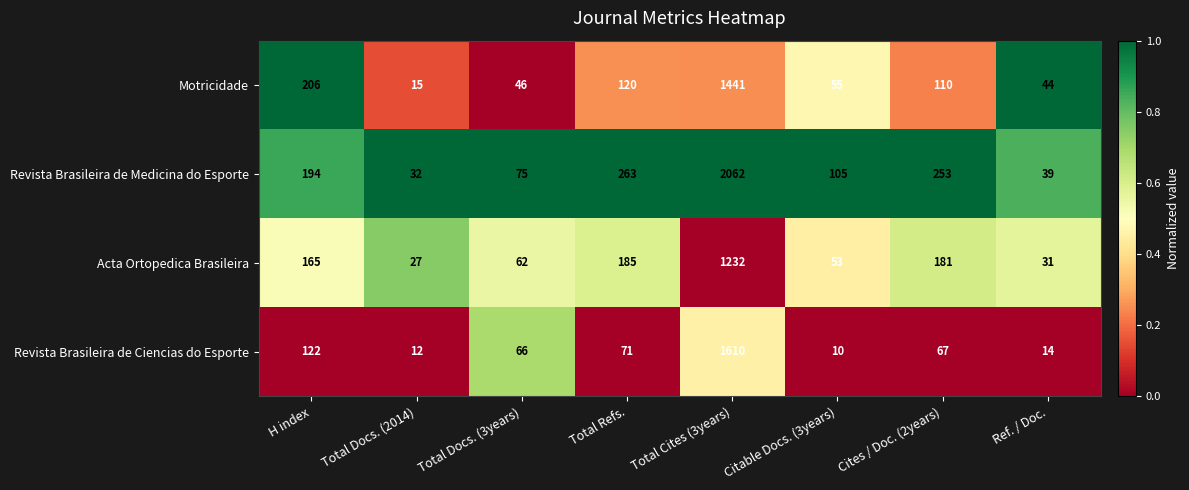

What is the maximum value shown in the chart?

2062